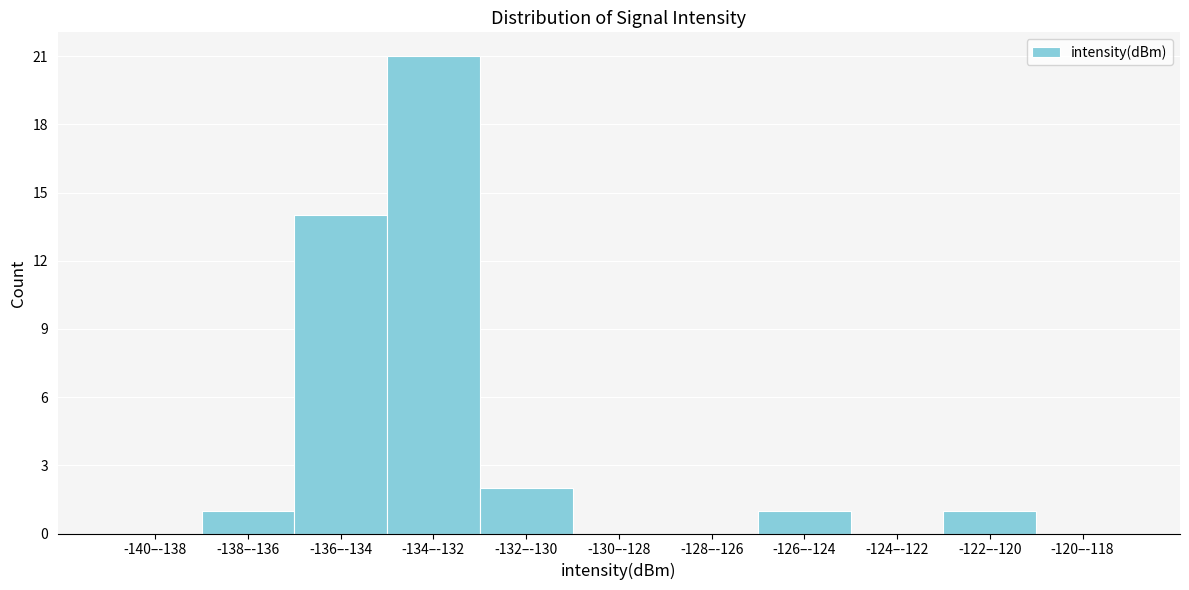

Reading left to right, transcribe all the data shown in this chart.

-140–-138=0	-138–-136=1	-136–-134=14	-134–-132=21	-132–-130=2	-130–-128=0	-128–-126=0	-126–-124=1	-124–-122=0	-122–-120=1	-120–-118=0